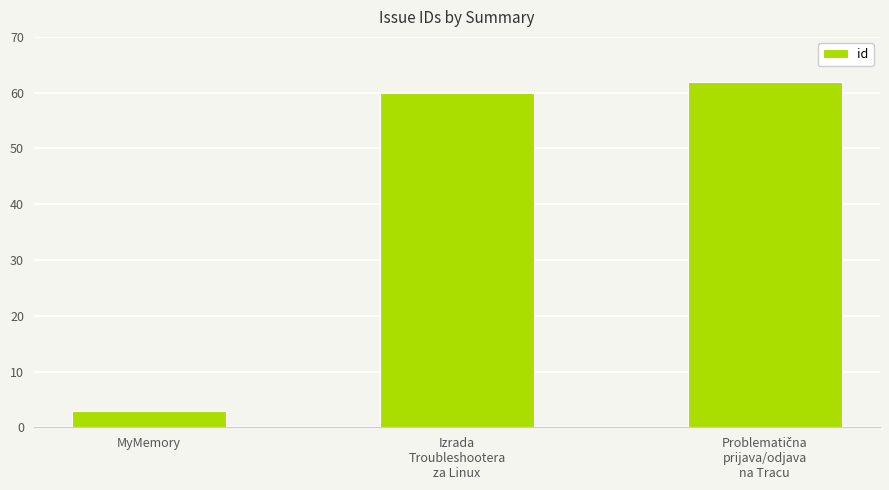

Reading right to left, extract all data points from this chart.

62	60	3